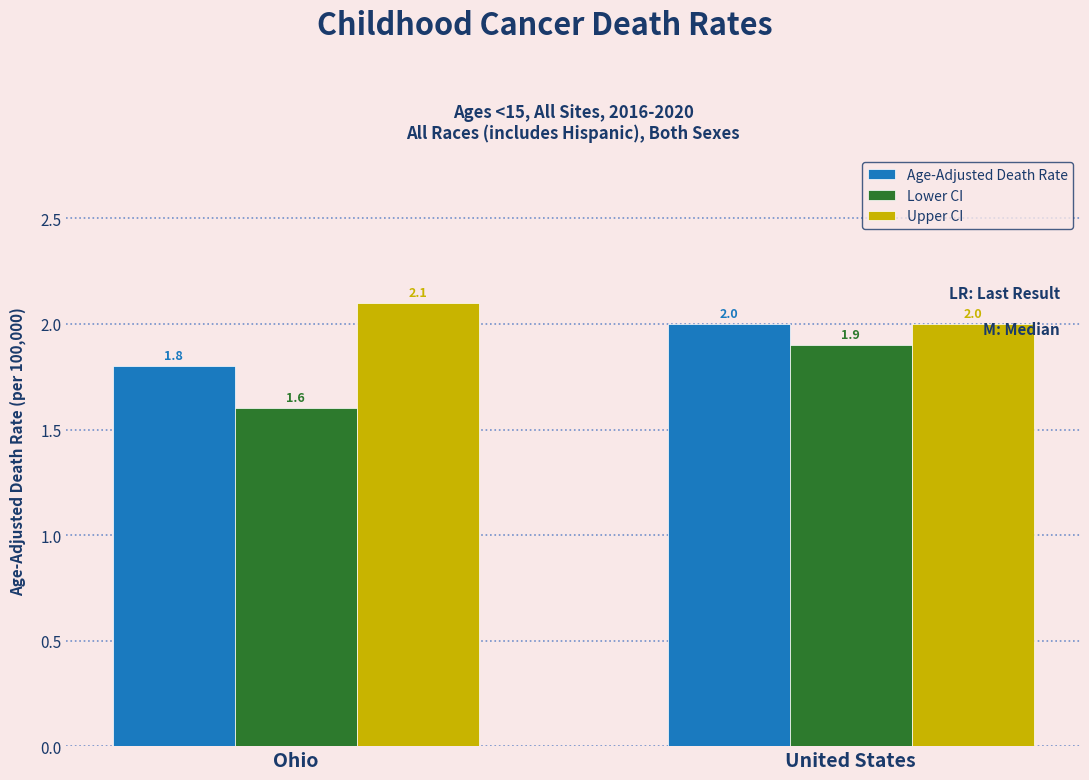

How many series are shown in this chart?

3